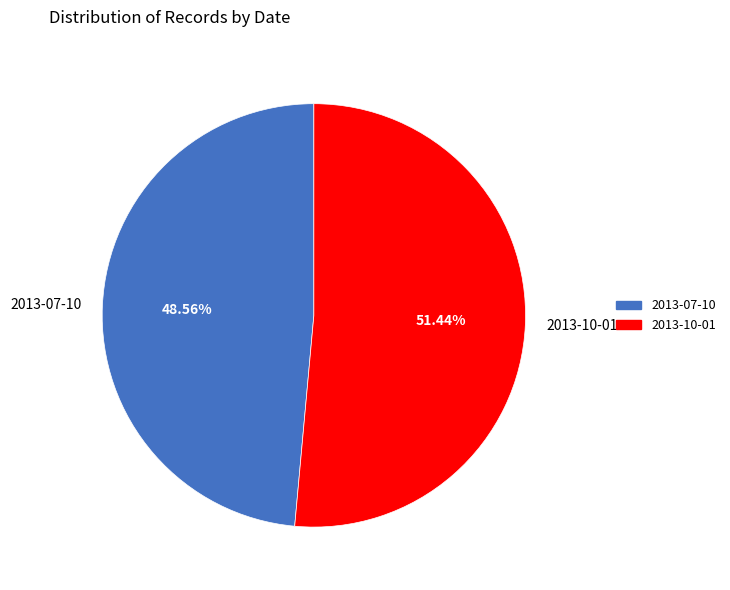

Which category has the biggest portion of the pie?

2013-10-01